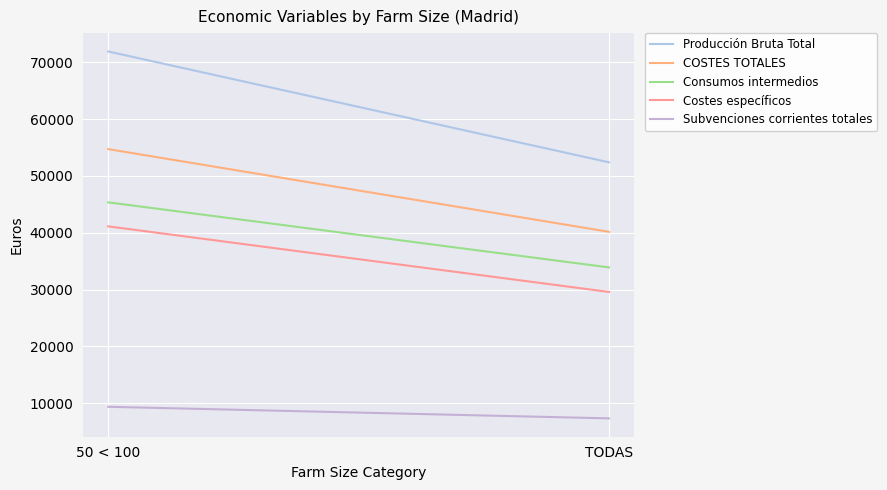

Between TODAS and 50 < 100, which is larger?

50 < 100